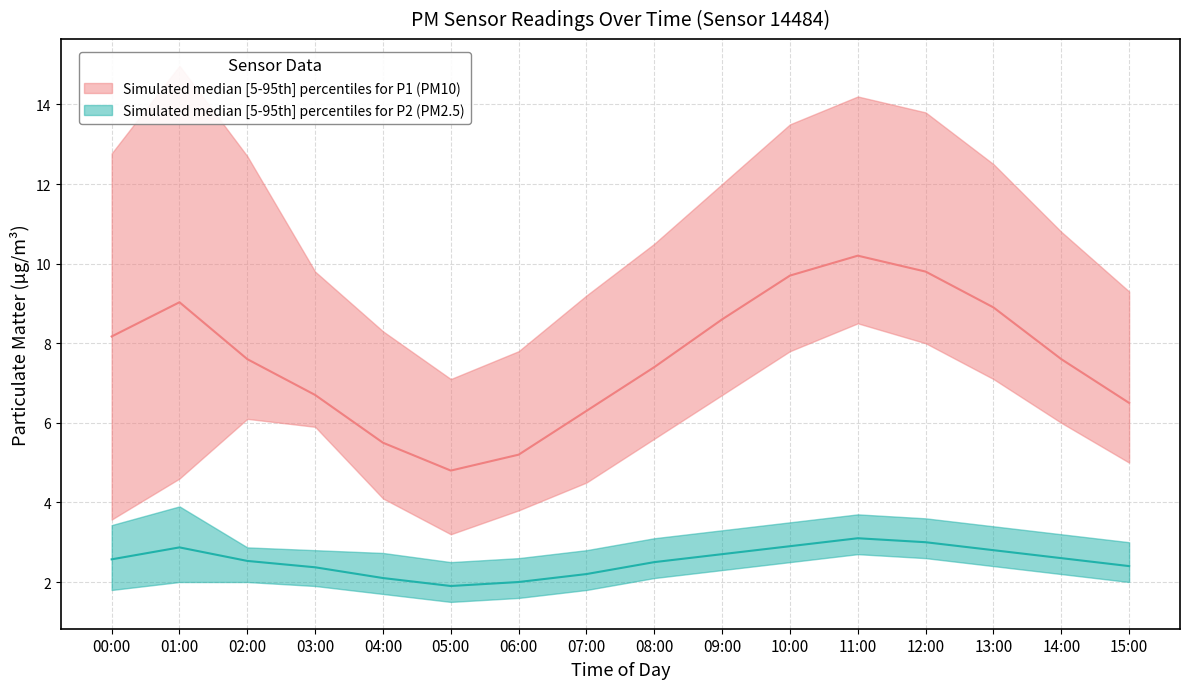

Which series has the largest total across all categories?

P1_upper